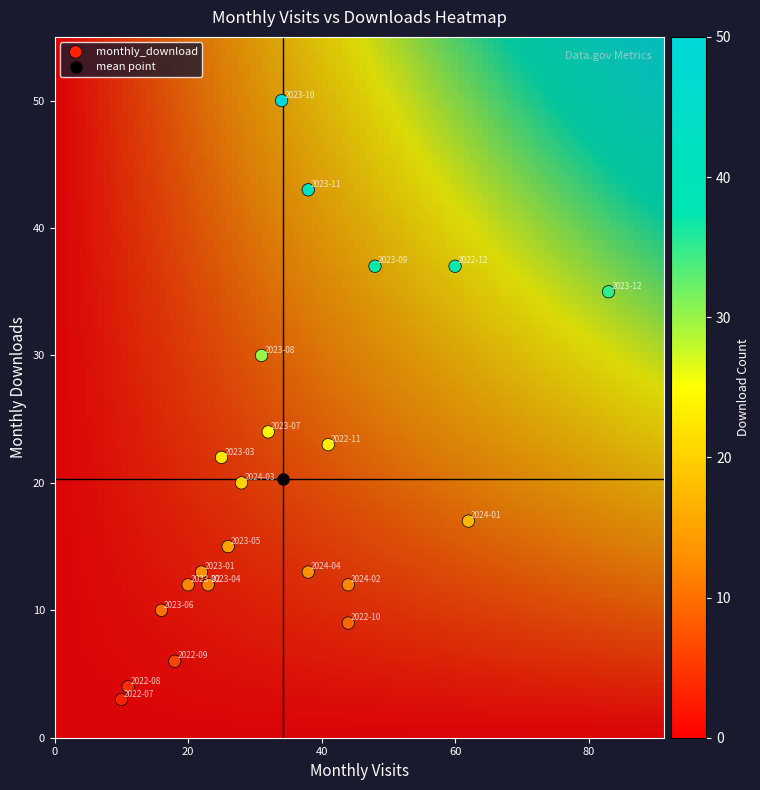

What is the range of Y values (max minus min)?

47